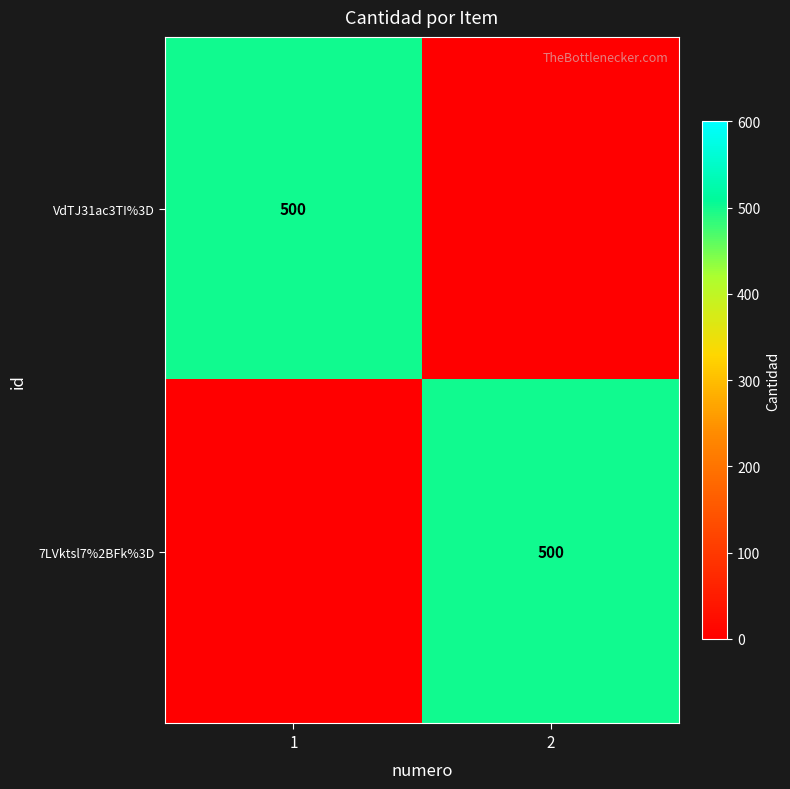

Is it true that 7LVktsl7%2BFk%3D equals 500 at 2?

True